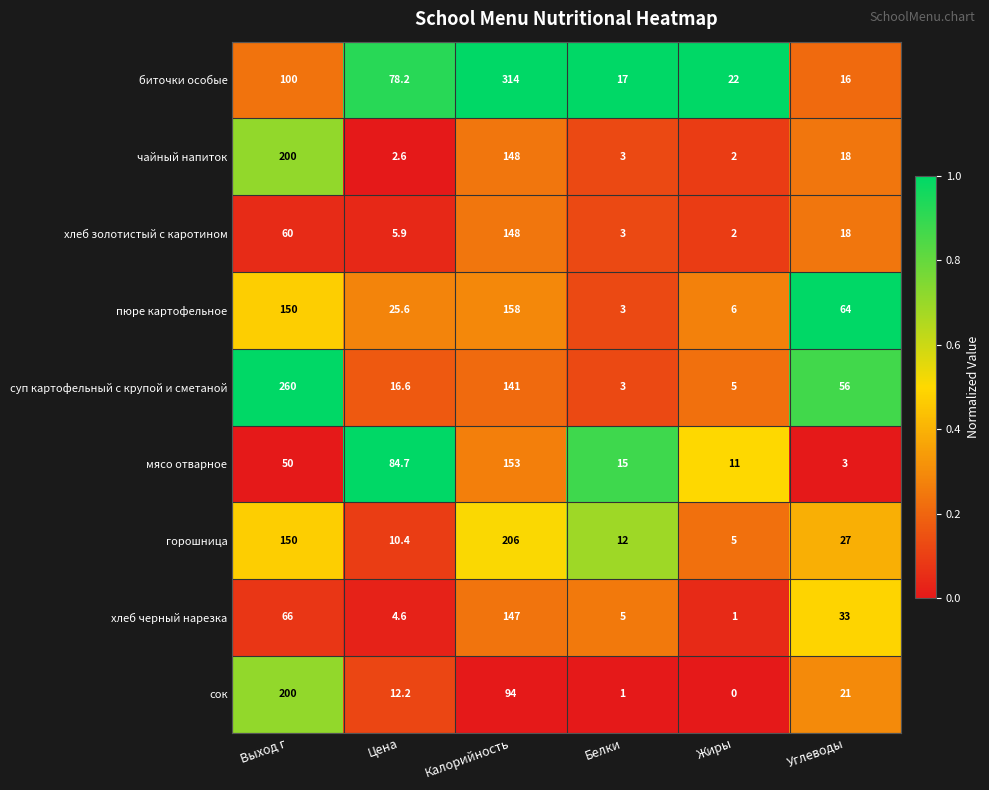

What is the difference between the highest and lowest values at Калорийность?

220.0